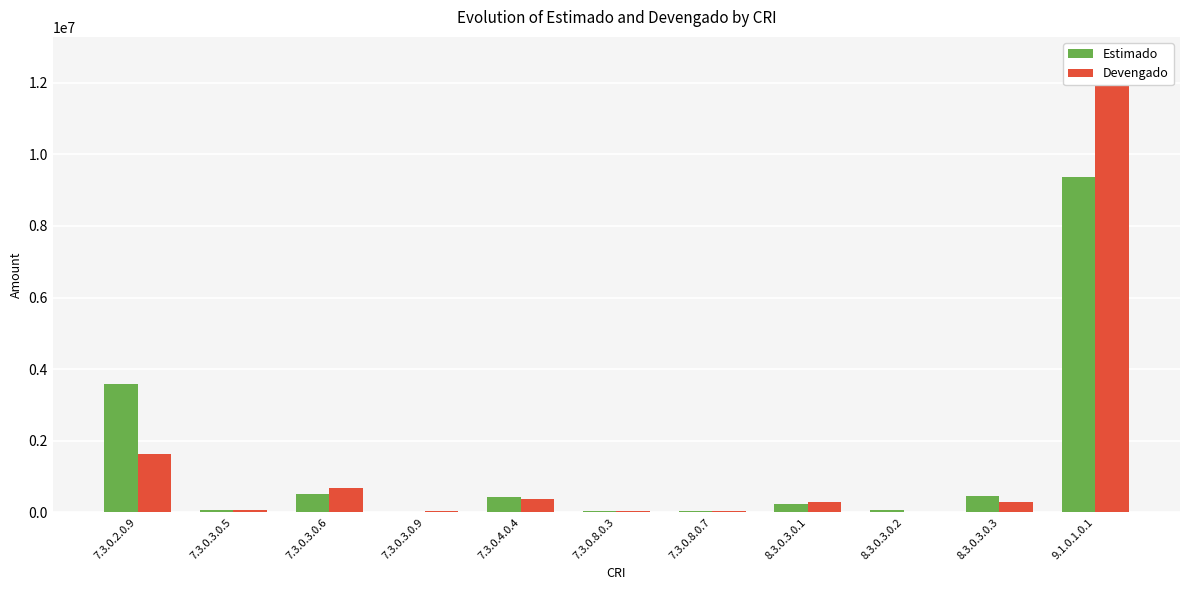

How many groups of bars are there?

11